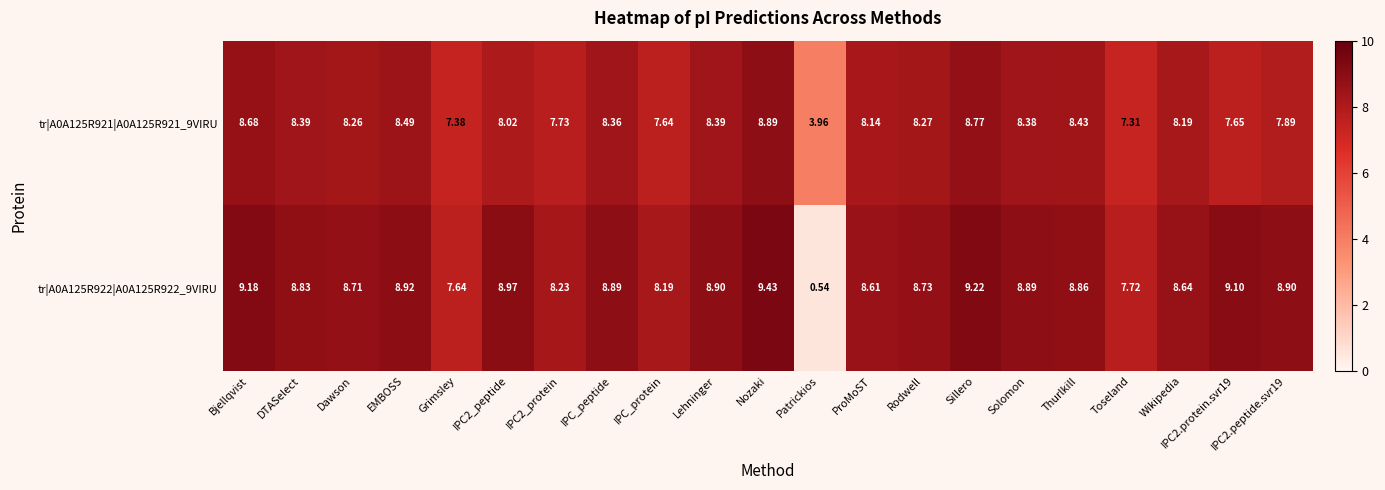

At which label does tr|A0A125R921|A0A125R921_9VIRU first exceed 8?

Bjellqvist